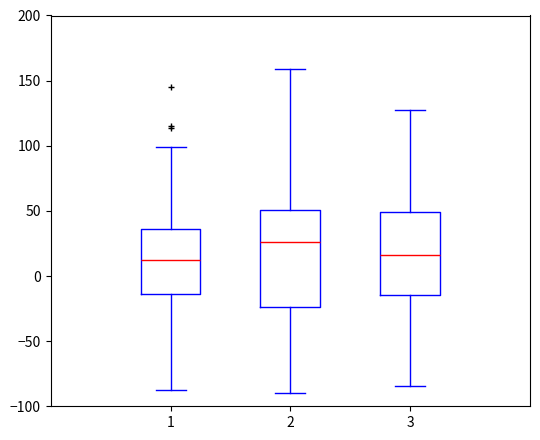

Reading left to right, transcribe this box plot: for each box, give where its median line is, the range the box spans, and where its two whiskers end, as read against the y-axis. The values are not printed on the chart, so give them approximately, as read against the axis.

1: median 10, box -15 to 35, whiskers -90 to 100
2: median 25, box -25 to 50, whiskers -90 to 160
3: median 15, box -15 to 50, whiskers -85 to 125